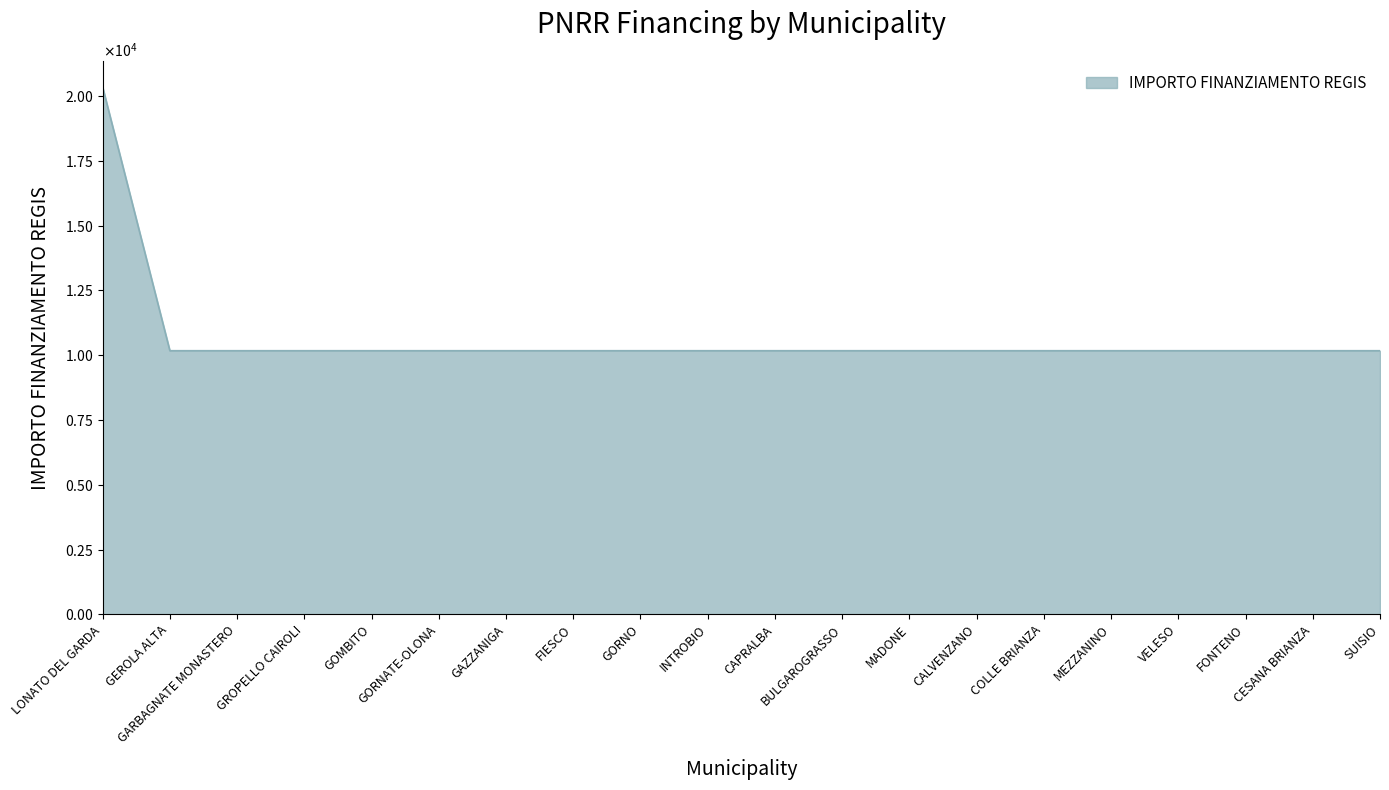

Reading right to left, list all the values displayed in this chart.

SUISIO=10172	CESANA BRIANZA=10172	FONTENO=10172	VELESO=10172	MEZZANINO=10172	COLLE BRIANZA=10172	CALVENZANO=10172	MADONE=10172	BULGAROGRASSO=10172	CAPRALBA=10172	INTROBIO=10172	GORNO=10172	FIESCO=10172	GAZZANIGA=10172	GORNATE-OLONA=10172	GOMBITO=10172	GROPELLO CAIROLI=10172	GARBAGNATE MONASTERO=10172	GEROLA ALTA=10172	LONATO DEL GARDA=20344